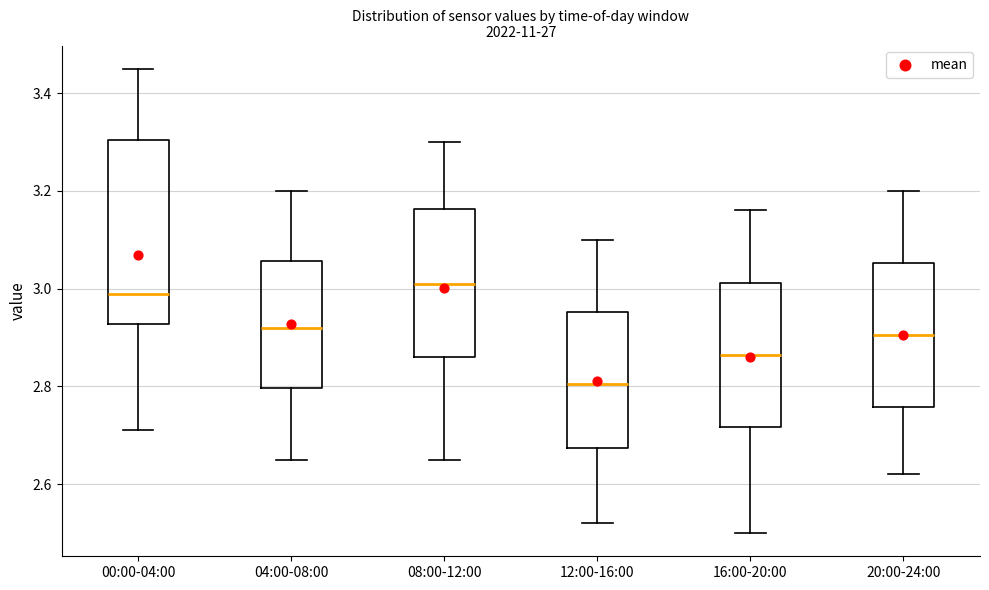

Which box is the tallest, from its lower edge to its upper edge?

00:00-04:00